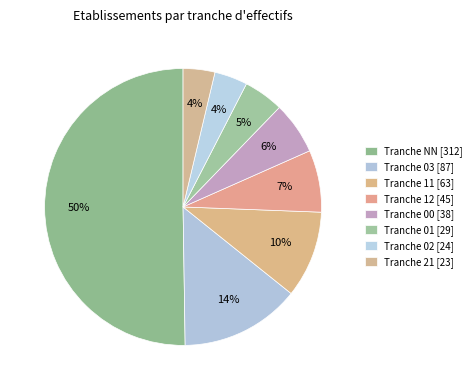

Does any single category account for the majority?

Yes